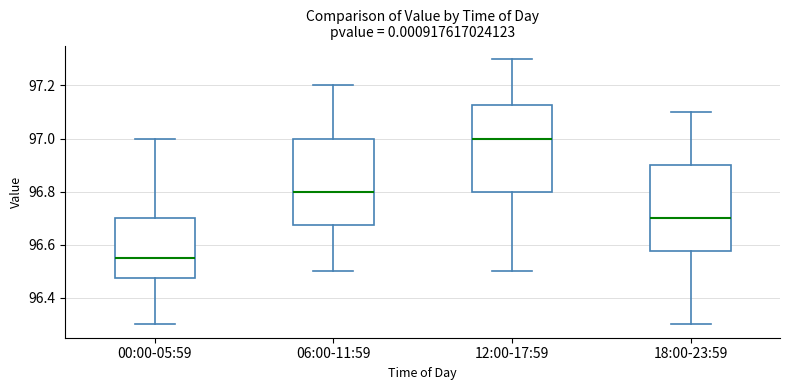

Reading left to right, read every box against the y-axis: the position of its median line, the range the box covers, and the ends of its whiskers. The values are not printed on the chart, so give them approximately, as read against the axis.

00:00-05:59: median 96.56, box 96.48 to 96.70, whiskers 96.30 to 97.00
06:00-11:59: median 96.80, box 96.68 to 97.00, whiskers 96.50 to 97.20
12:00-17:59: median 97.00, box 96.80 to 97.12, whiskers 96.50 to 97.30
18:00-23:59: median 96.70, box 96.58 to 96.90, whiskers 96.30 to 97.10